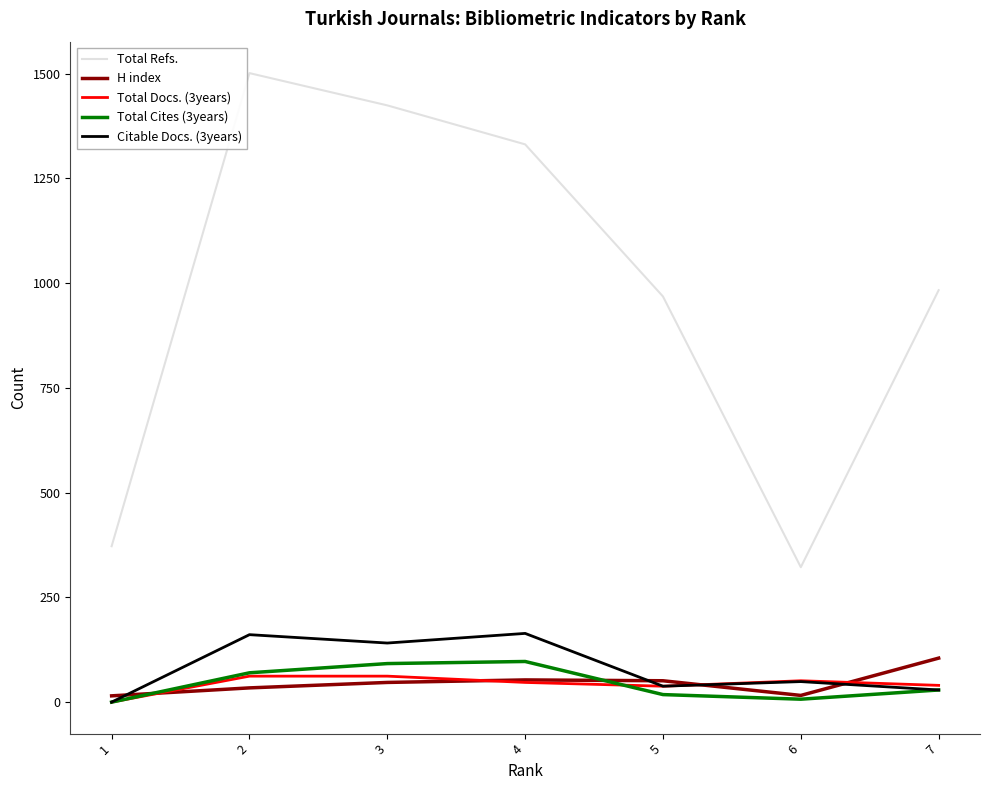

Between 5 and 6, which series saw the biggest shift?

Total Refs.